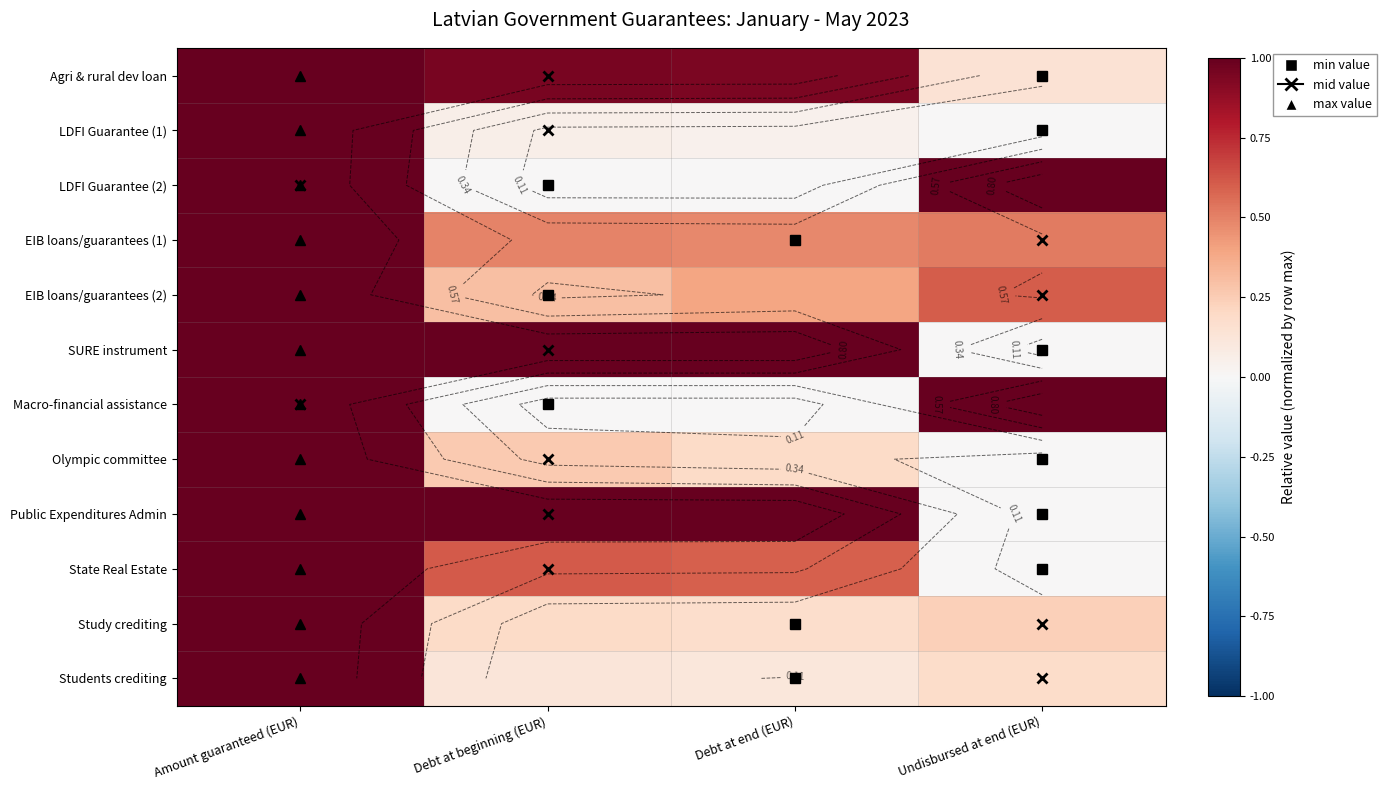

The value of Macro-financial assistance at Debt at beginning (EUR) is 0.0. True or false?

True